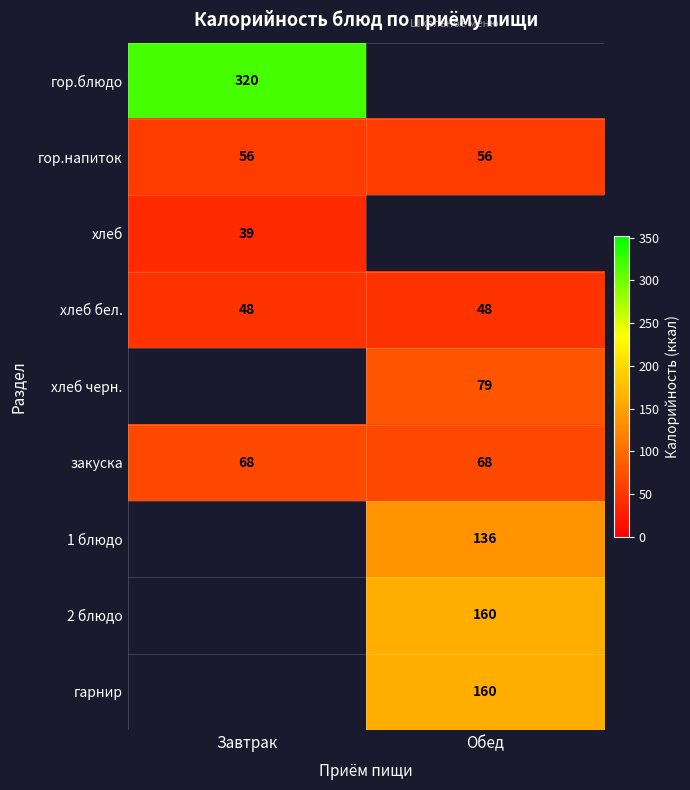

Is it true that гор.напиток equals 98.1 at Обед?

False